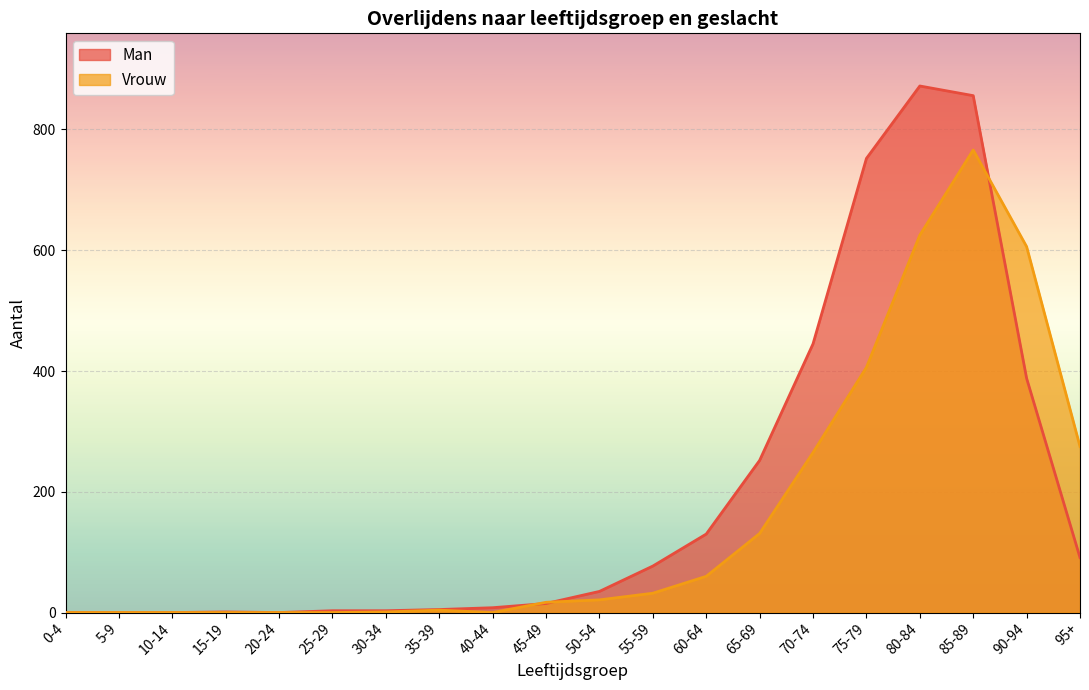

At how many categories does at least one series exceed 359?

5